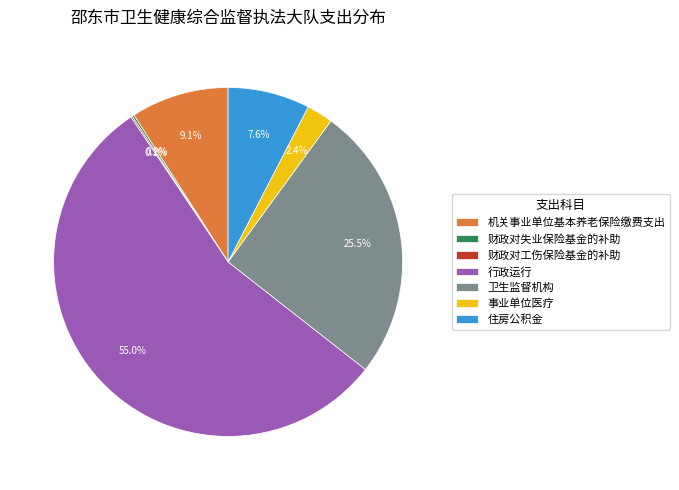

Is the sum of 行政运行 and 机关事业单位基本养老保险缴费支出 greater than half?

Yes